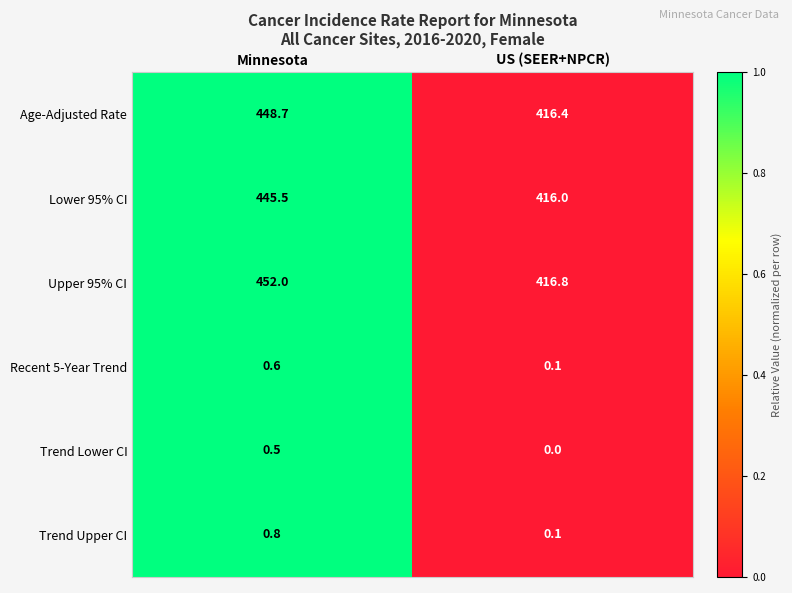

At Minnesota, list the series in order from largest to smallest.

Upper 95% CI, Age-Adjusted Rate, Lower 95% CI, Trend Upper CI, Recent 5-Year Trend, Trend Lower CI